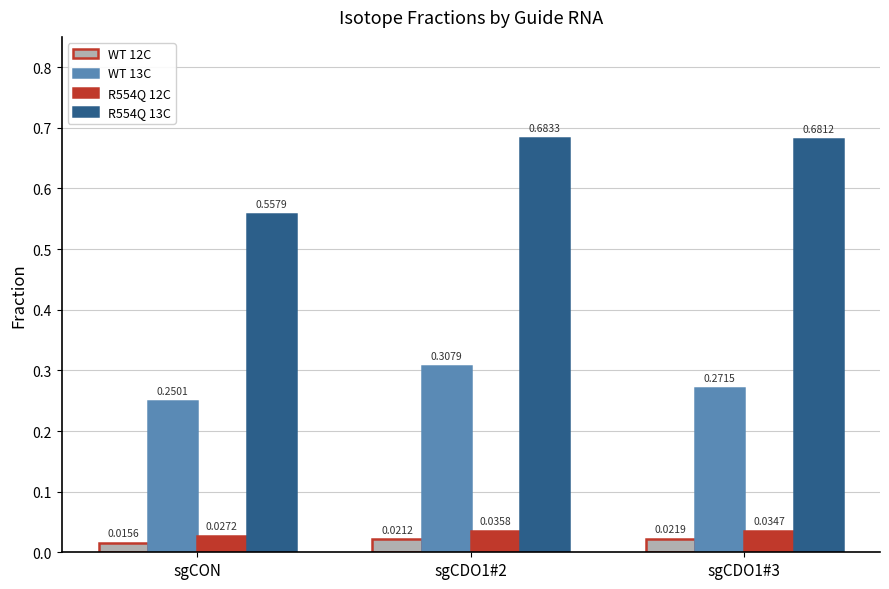

Where is R554Q 13C nearest to the value 0?

sgCON